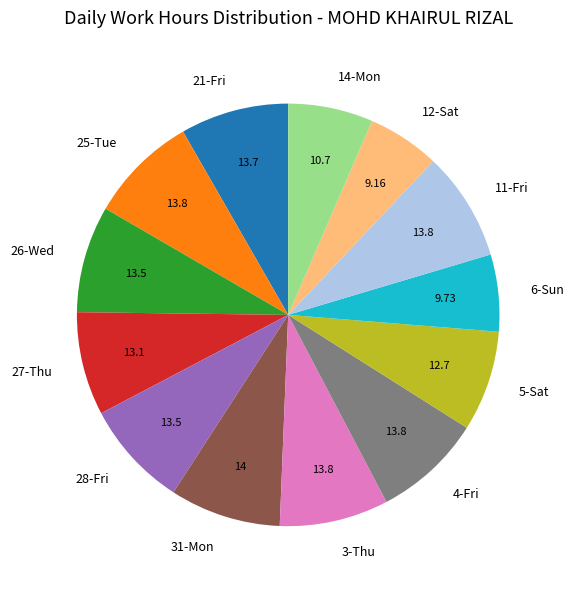

Do 26-Wed and 27-Thu together represent more than half of the pie?

No